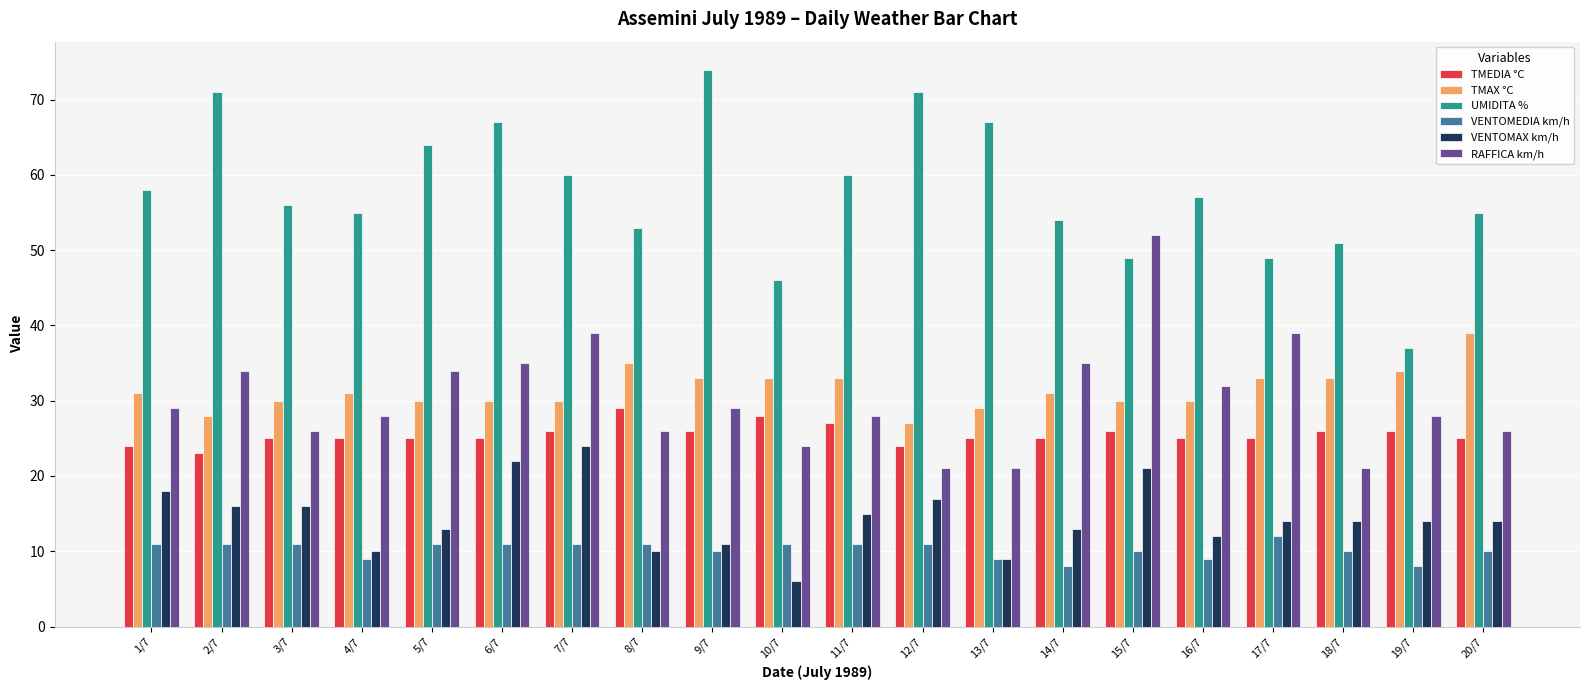

How many series are shown in this chart?

6